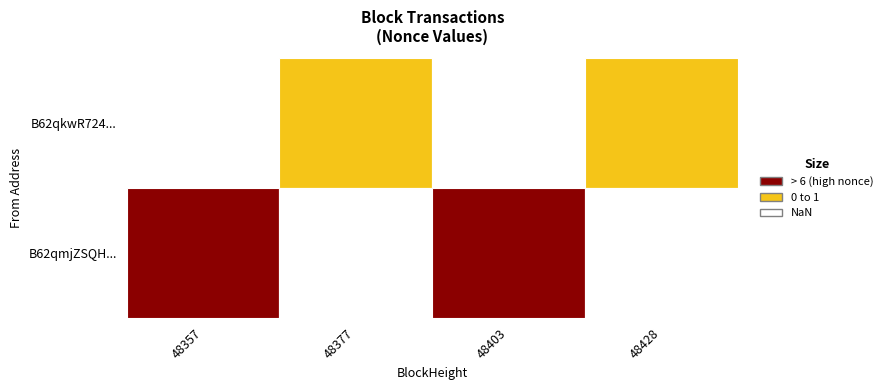

The 48377 series shows 3264 at 2. True or false?

False